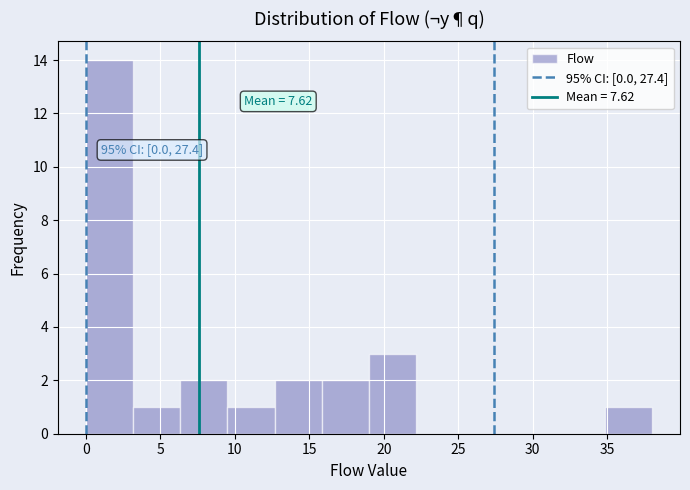

Over which range of the x-axis is the bar tallest?

0.0 to 3.0